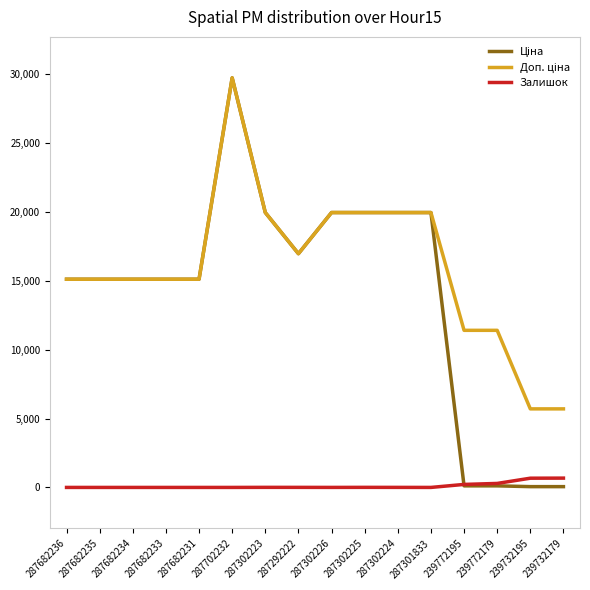

At which category does the chart reach its peak across all series?

287702232